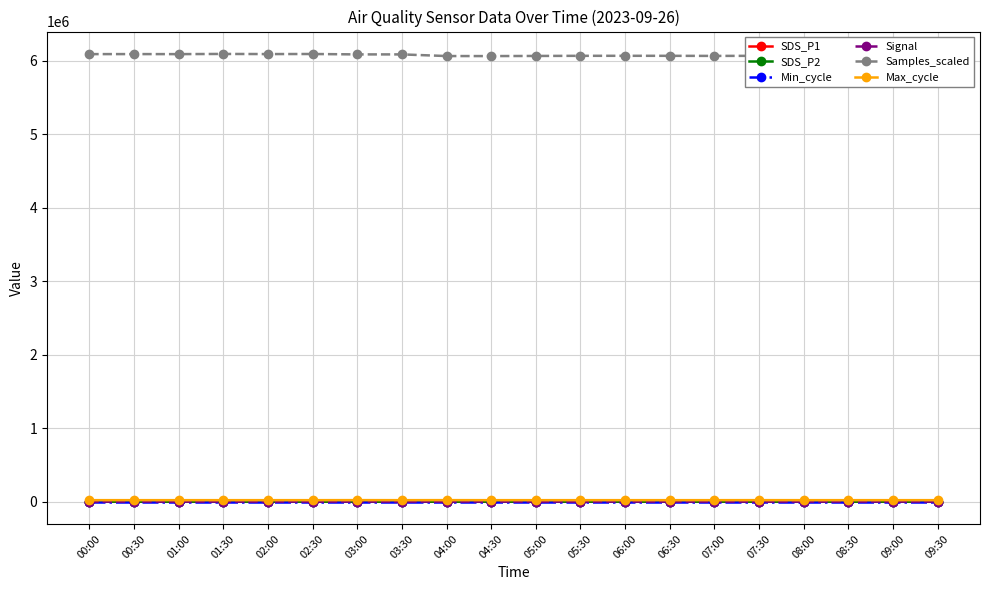

True or false: Samples_scaled and Signal cross at least once.

False